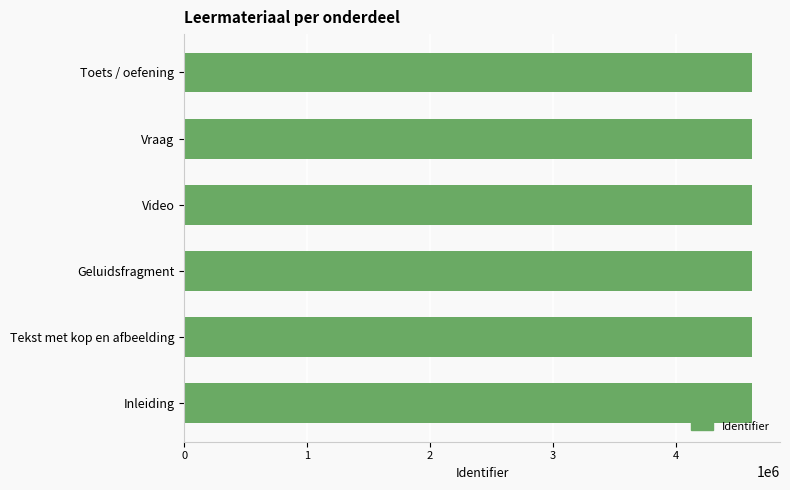

What is the sum of the values at Inleiding and Toets / oefening?

9230171